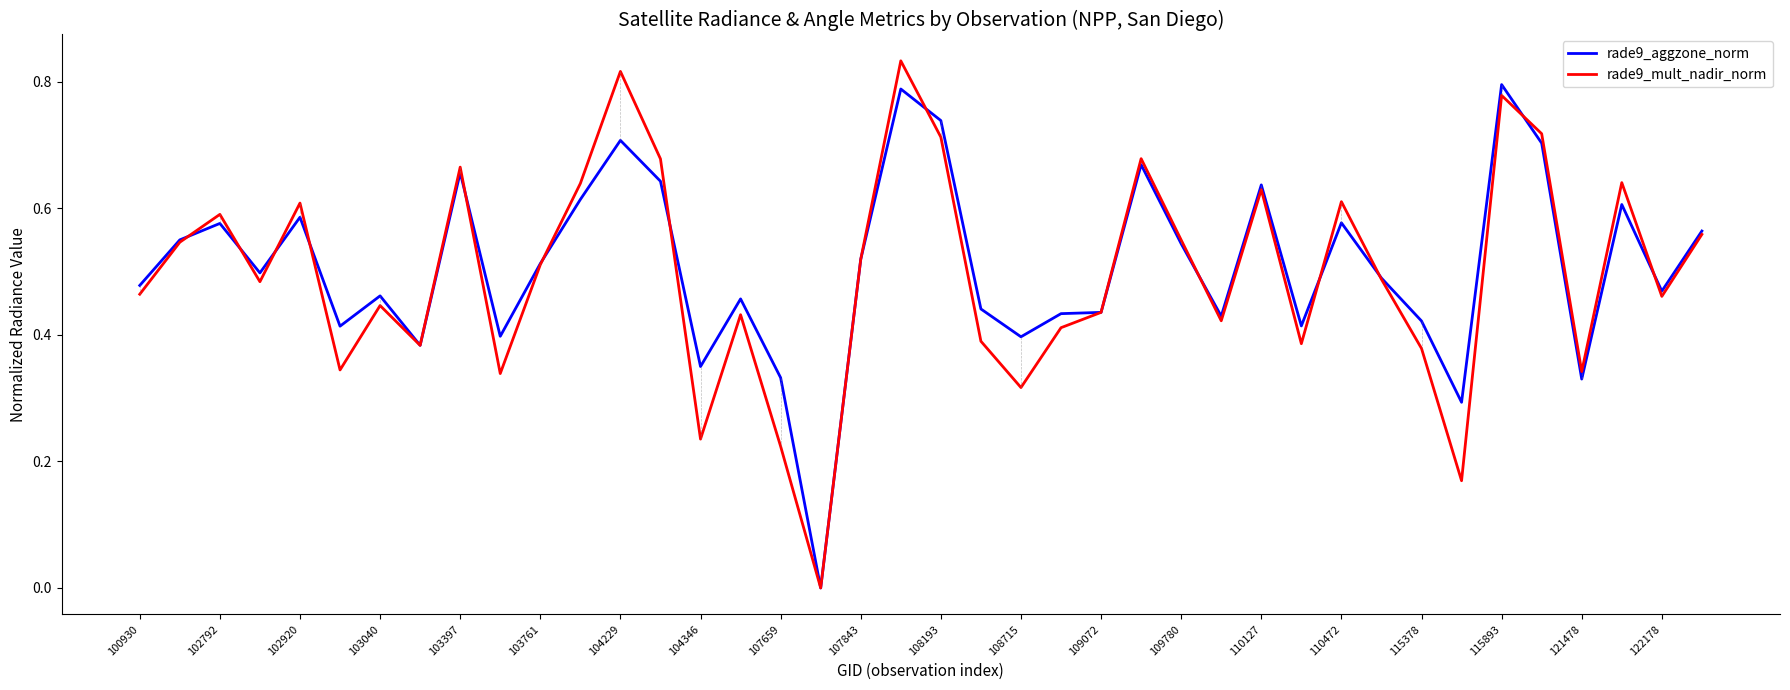

List the series in order of their peak value, highest first.

rade9_mult_nadir_norm, rade9_aggzone_norm